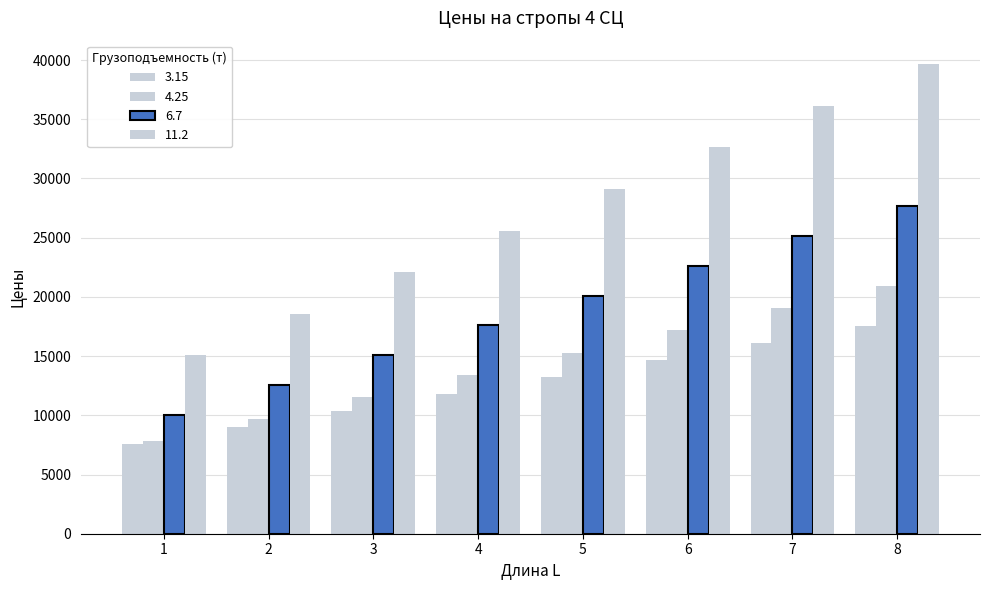

Does the chart contain stacked bars?

No